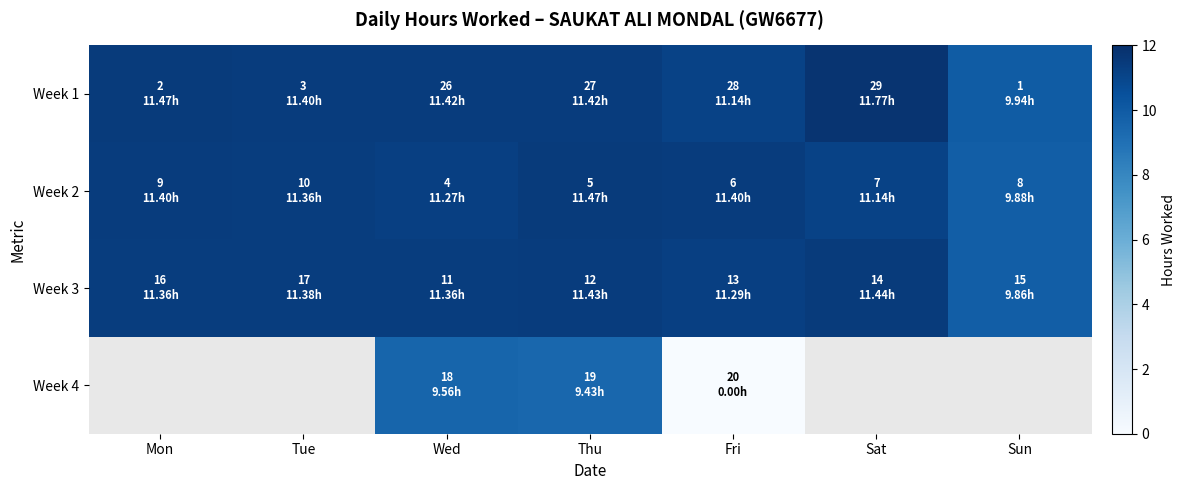

What is the average value of the Week 3 series?

11.2